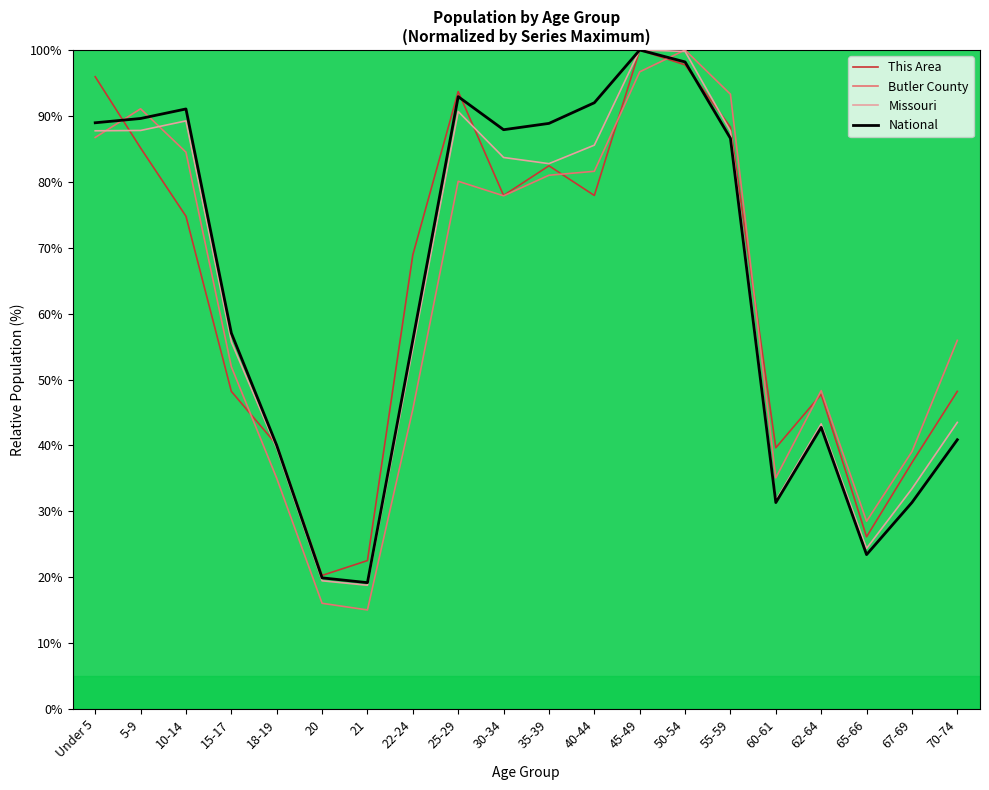

What is the total value across all series at 22-24?

225.1